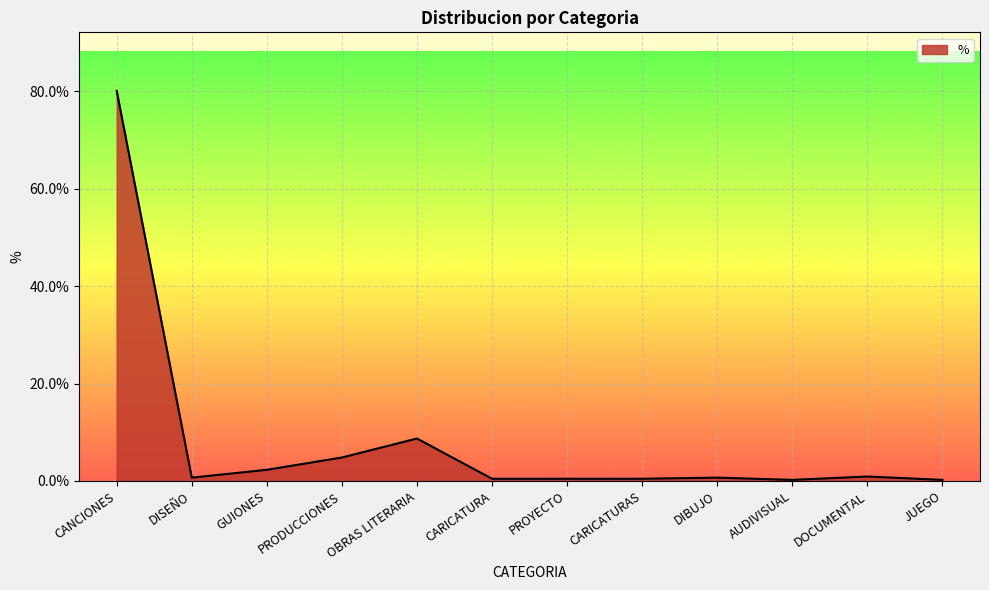

True or false: the data shows 8.7 at OBRAS LITERARIA.

True